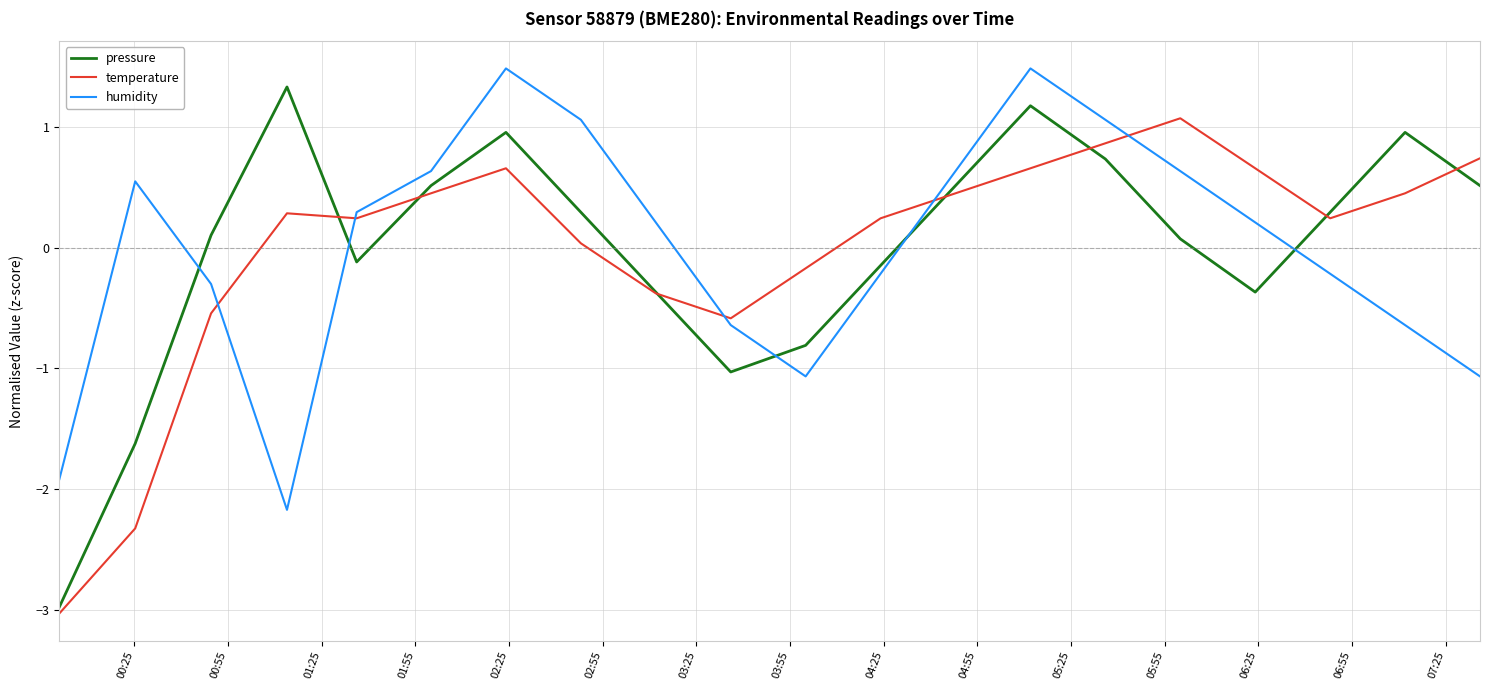

Which series has the largest range (max minus min)?

pressure